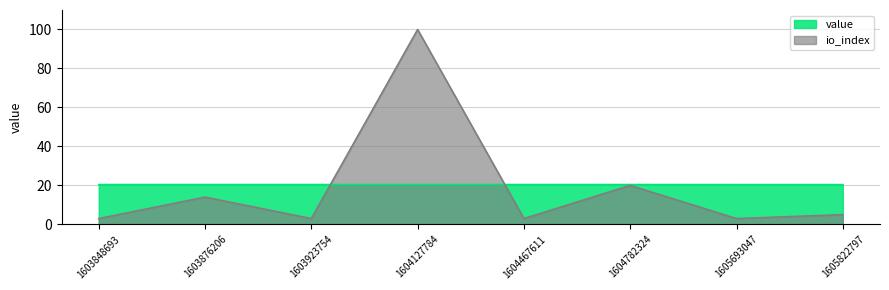

How many data points in io_index are less than 5?

4